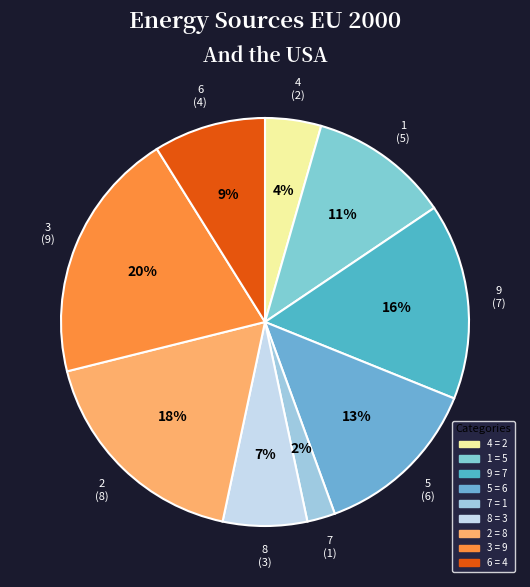

Which category has the smallest portion of the pie?

7